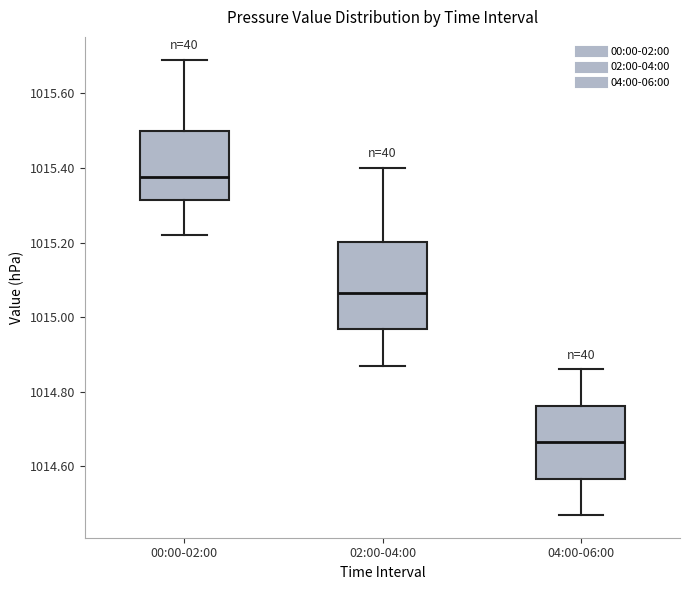

Reading left to right, transcribe this box plot: for each box, give where its median line is, the range the box spans, and where its two whiskers end, as read against the y-axis. The values are not printed on the chart, so give them approximately, as read against the axis.

00:00-02:00: median 1015.38, box 1015.32 to 1015.50, whiskers 1015.22 to 1015.70
02:00-04:00: median 1015.06, box 1014.96 to 1015.20, whiskers 1014.88 to 1015.40
04:00-06:00: median 1014.66, box 1014.56 to 1014.76, whiskers 1014.48 to 1014.86